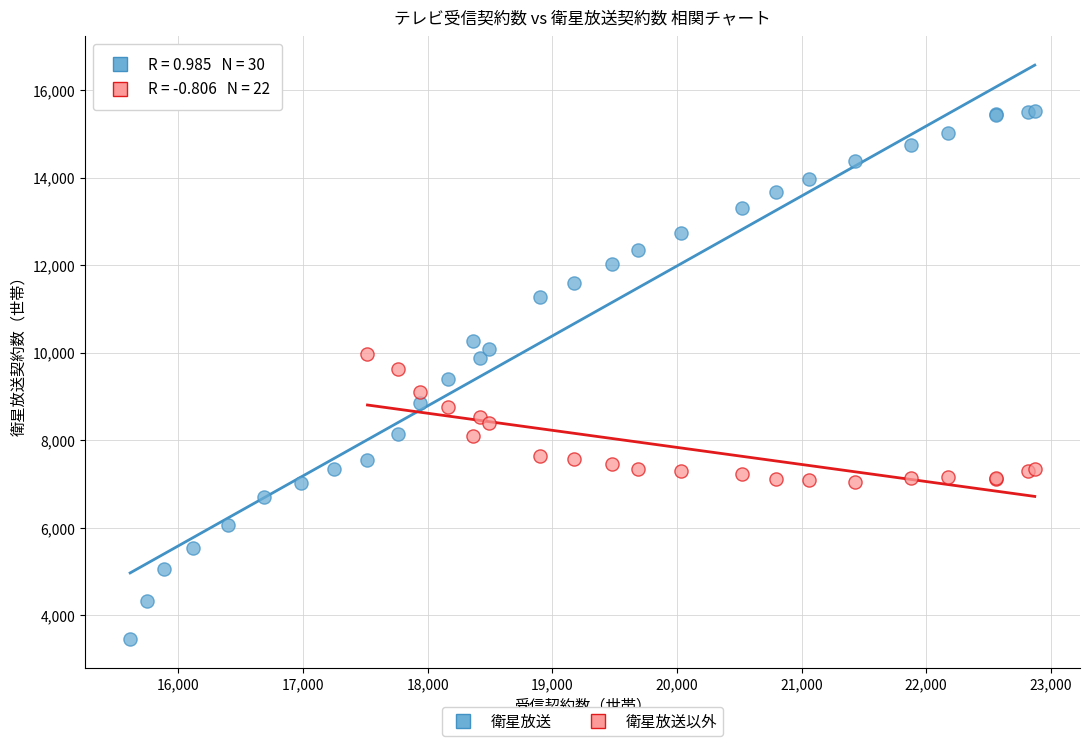

Which series reaches the minimum Y coordinate?

衛星放送